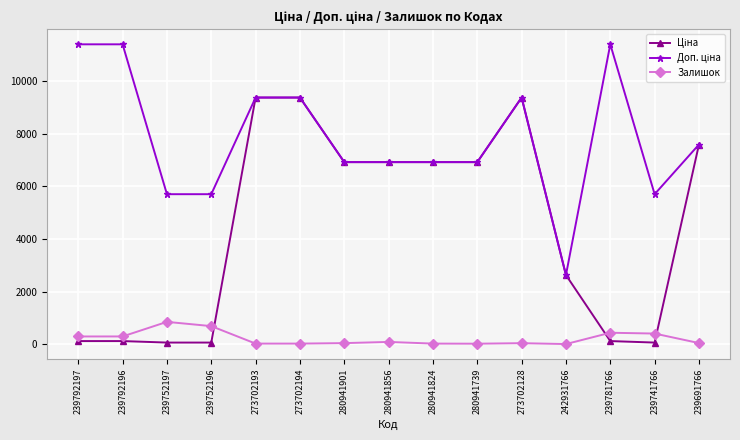

How many lines are shown in the chart?

3